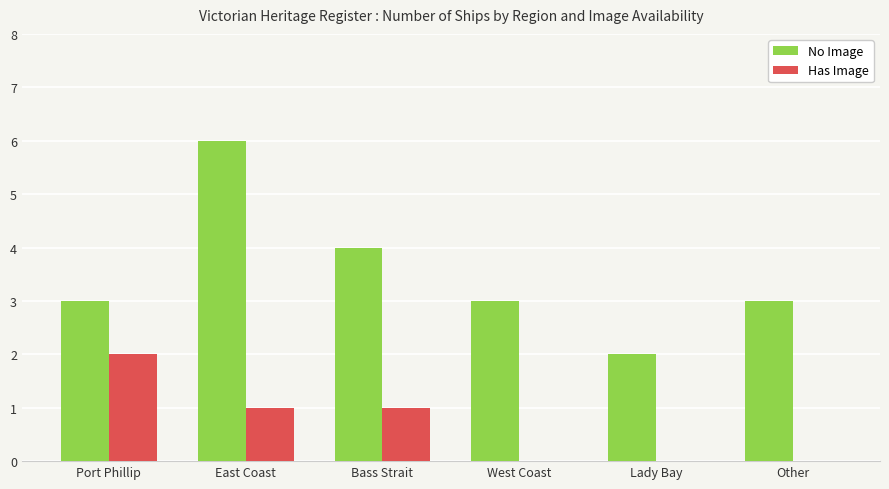

At which label does No Image reach its peak?

East Coast